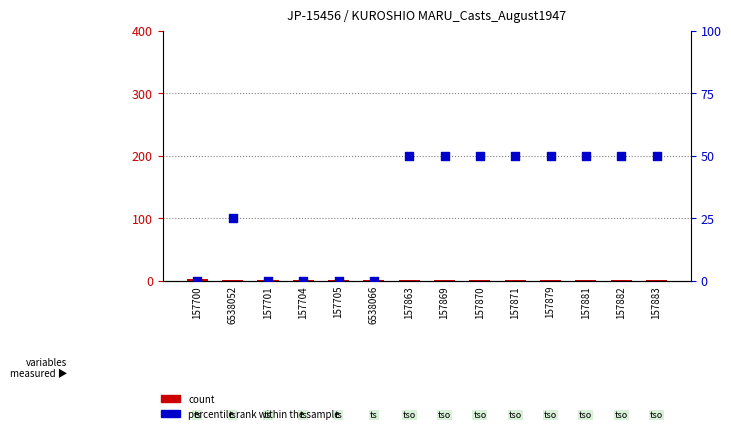

At which category is the sum across all series the highest?

157863